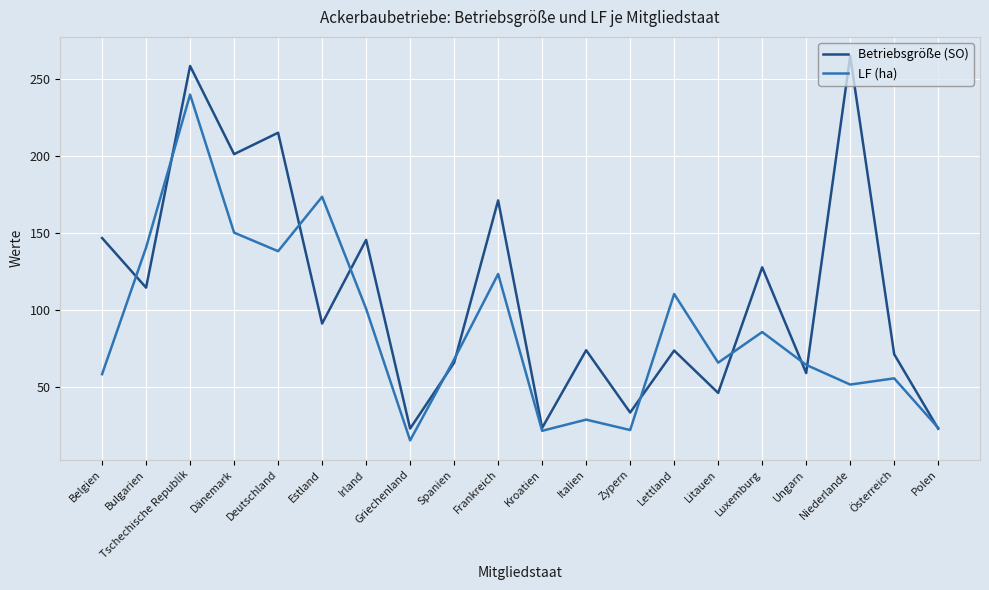

Where is the first local maximum for Betriebsgröße (SO)?

Tschechische Republik